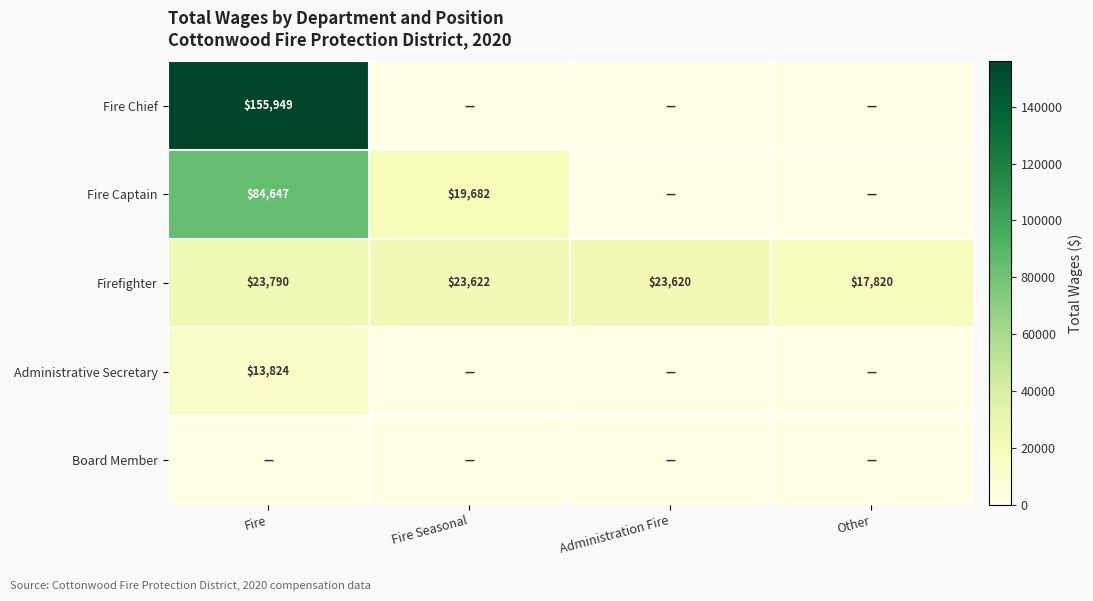

What is the difference between the maximum and minimum values in the Firefighter series?

5970